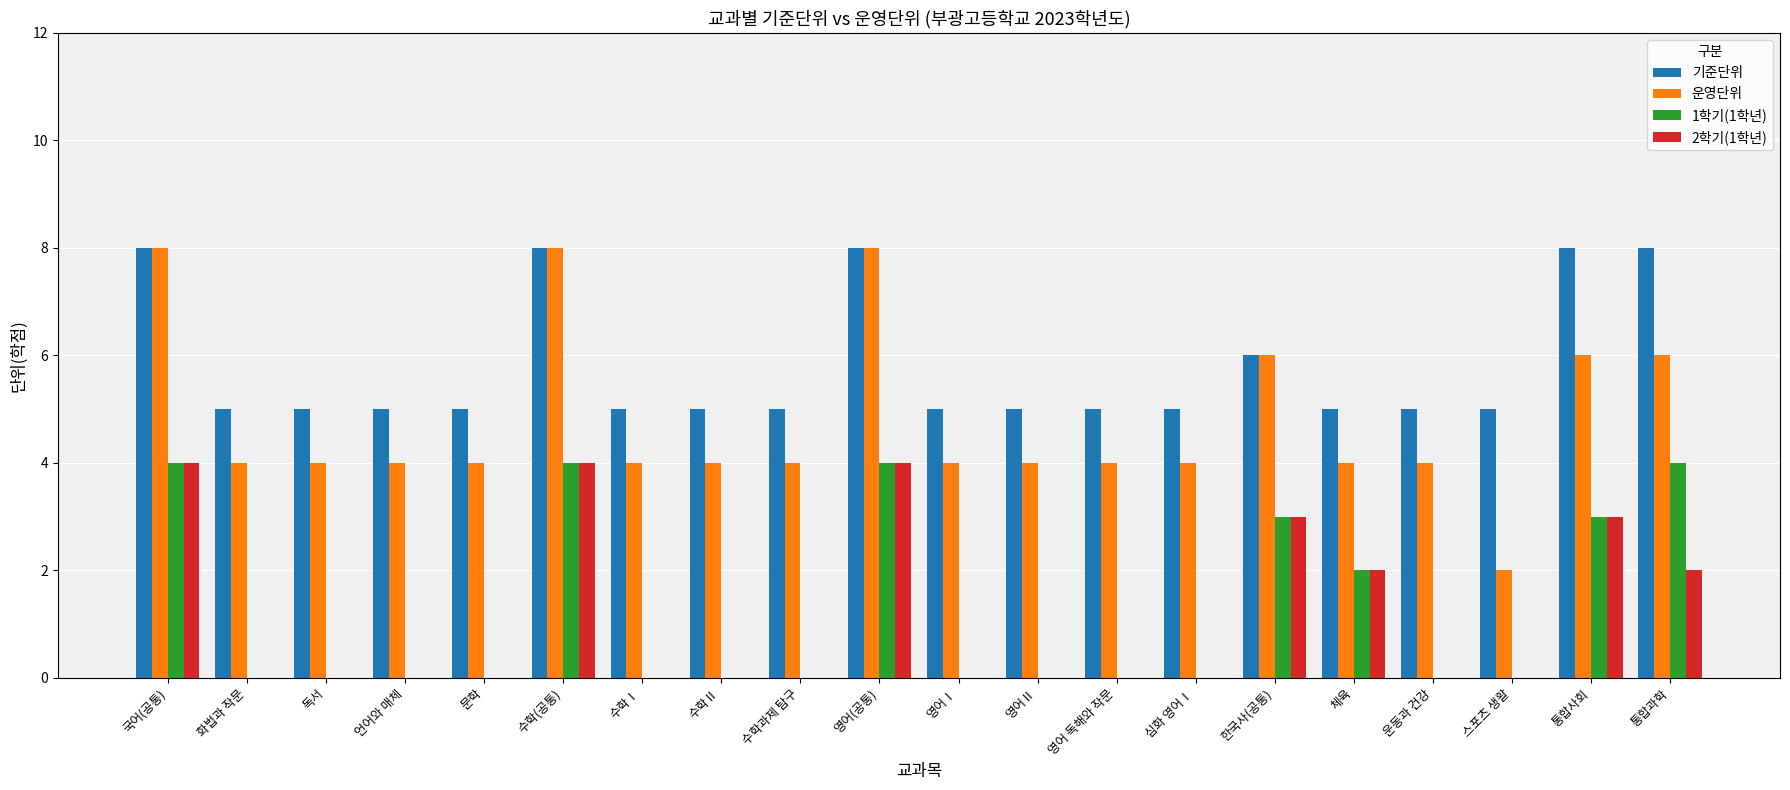

Is it true that 기준단위 equals 8 at 통합과학?

True